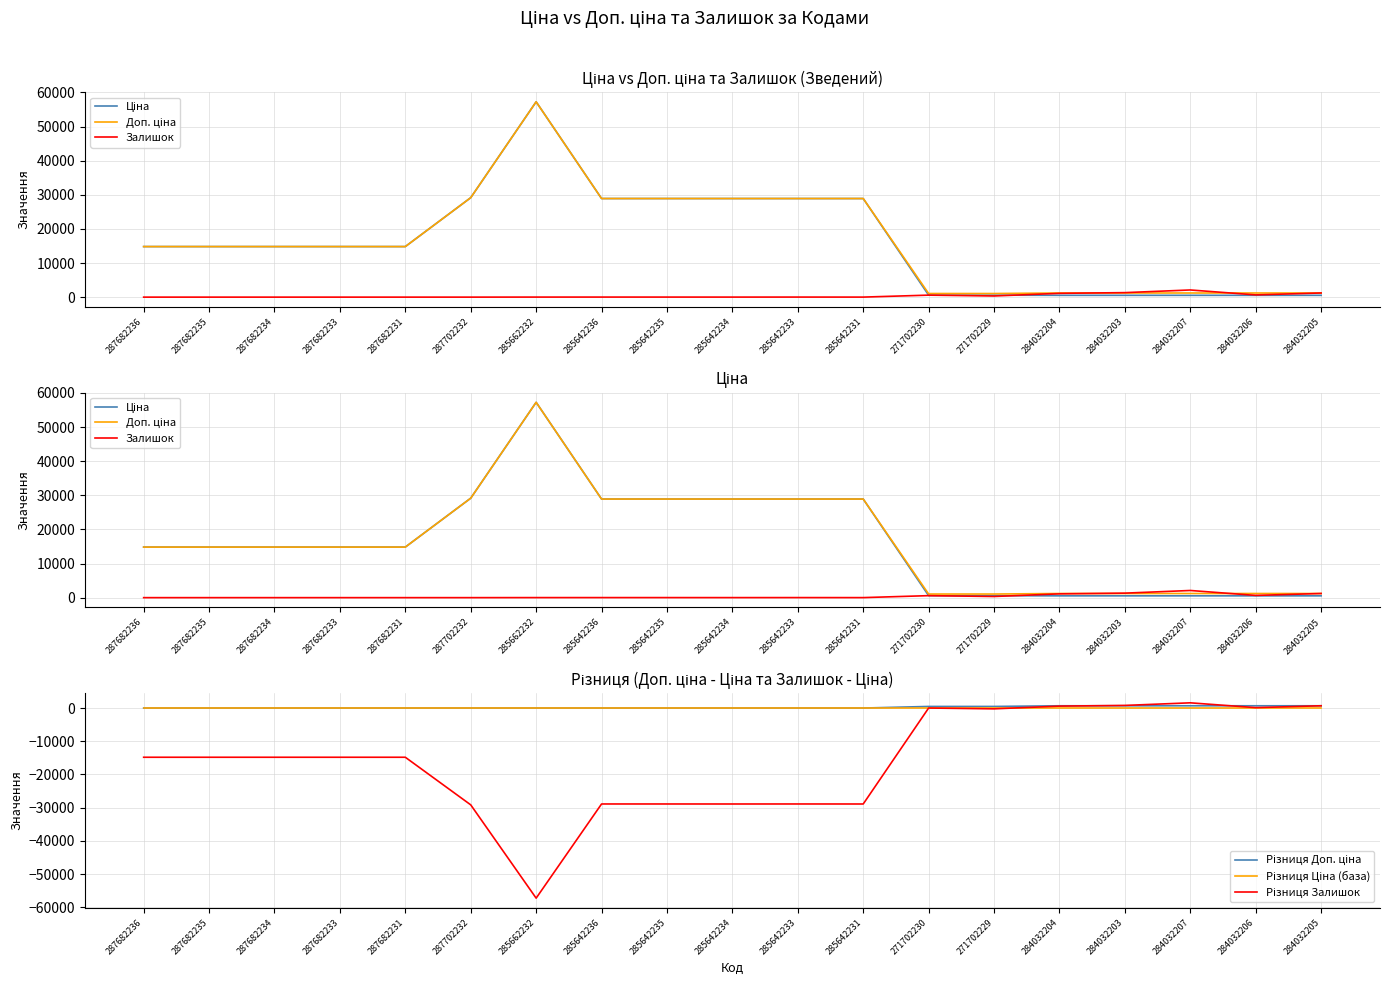

Which label corresponds to the largest value in the chart?

285662232